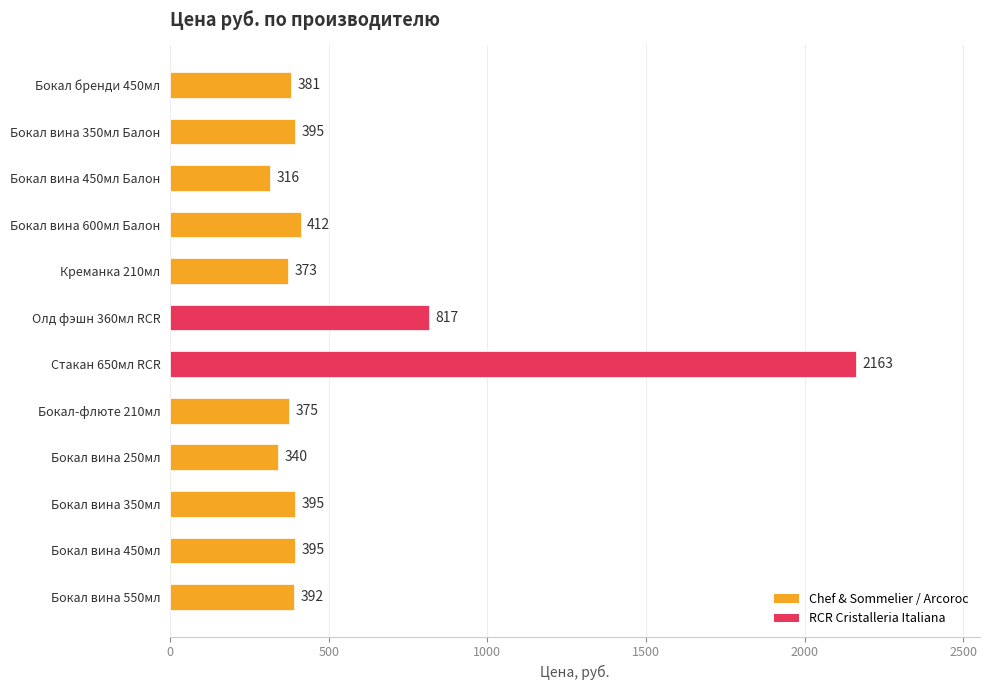

What is the greatest value displayed?

2163